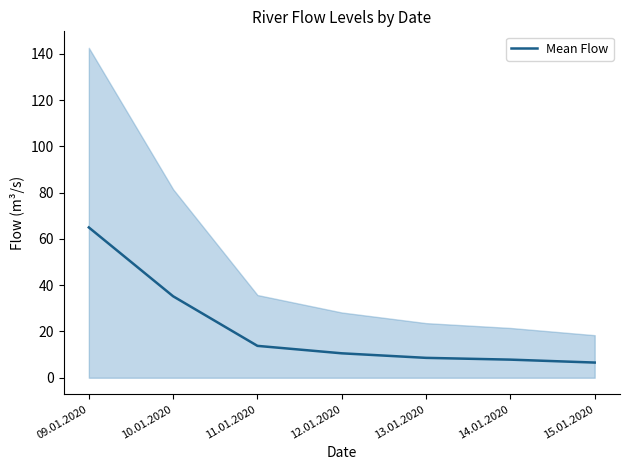

Rank the categories by value from lowest to highest.

15.01.2020, 14.01.2020, 13.01.2020, 12.01.2020, 11.01.2020, 10.01.2020, 09.01.2020